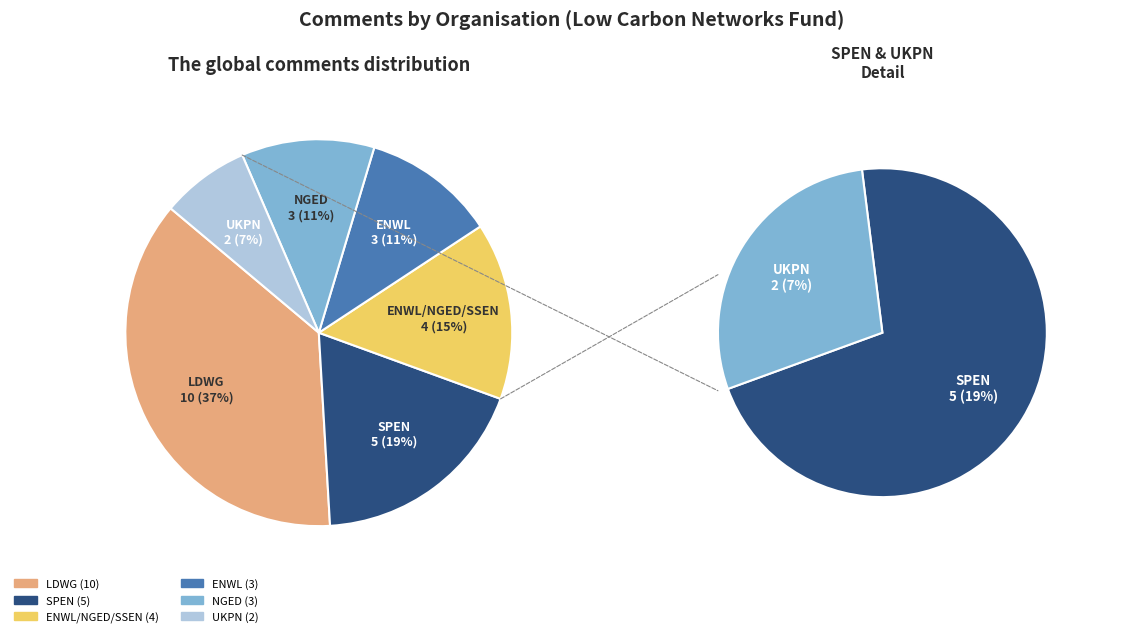

To the nearest percent, what is the average slice percentage?

17%